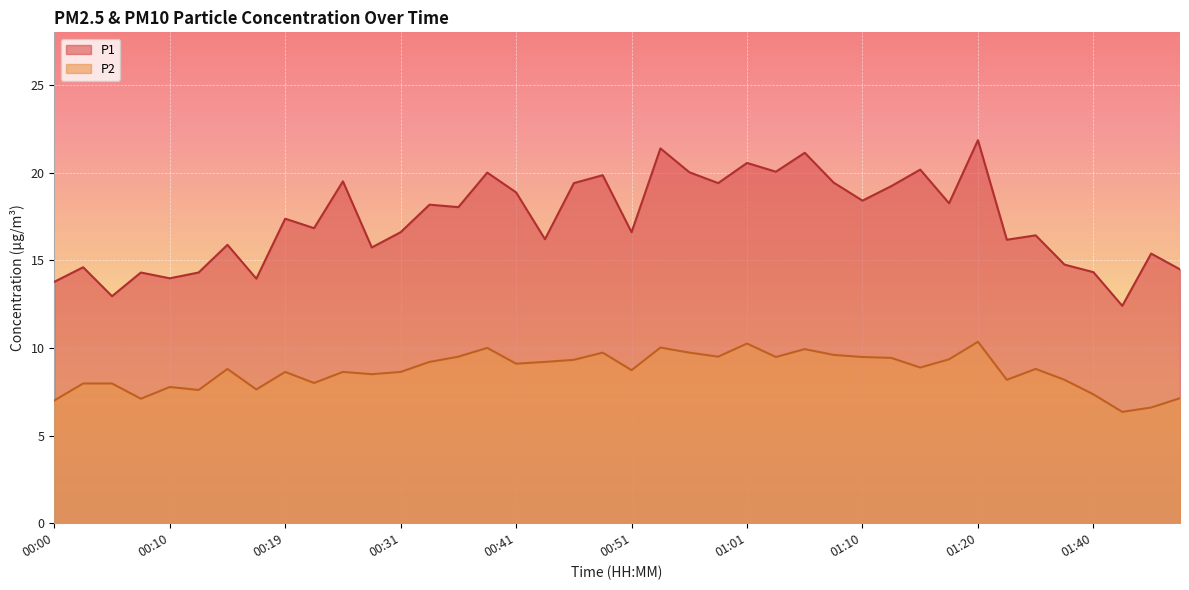

True or false: P2 and P1 cross at least once.

False